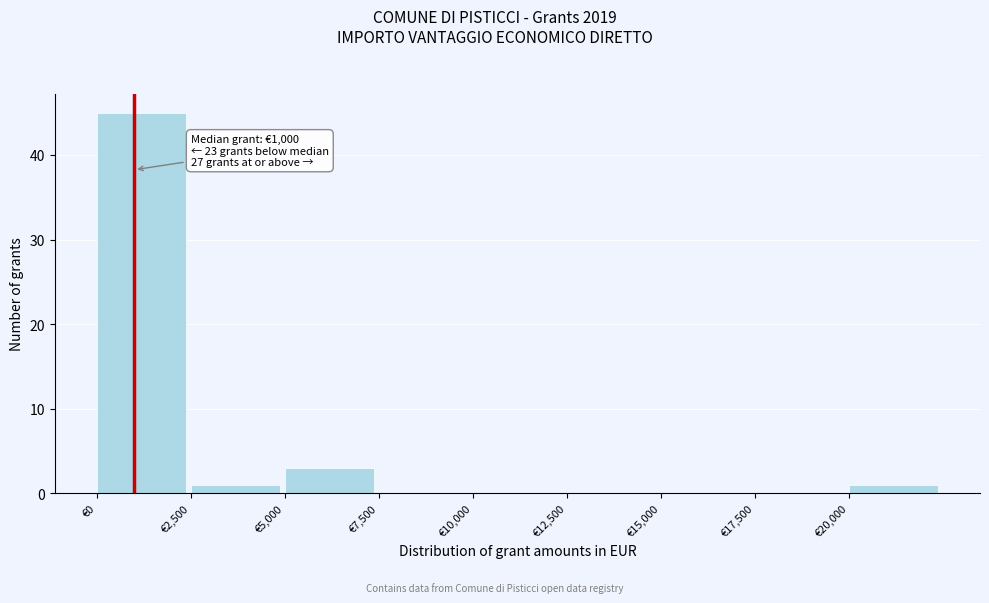

Over which range of the x-axis is the bar tallest?

0 to 2500